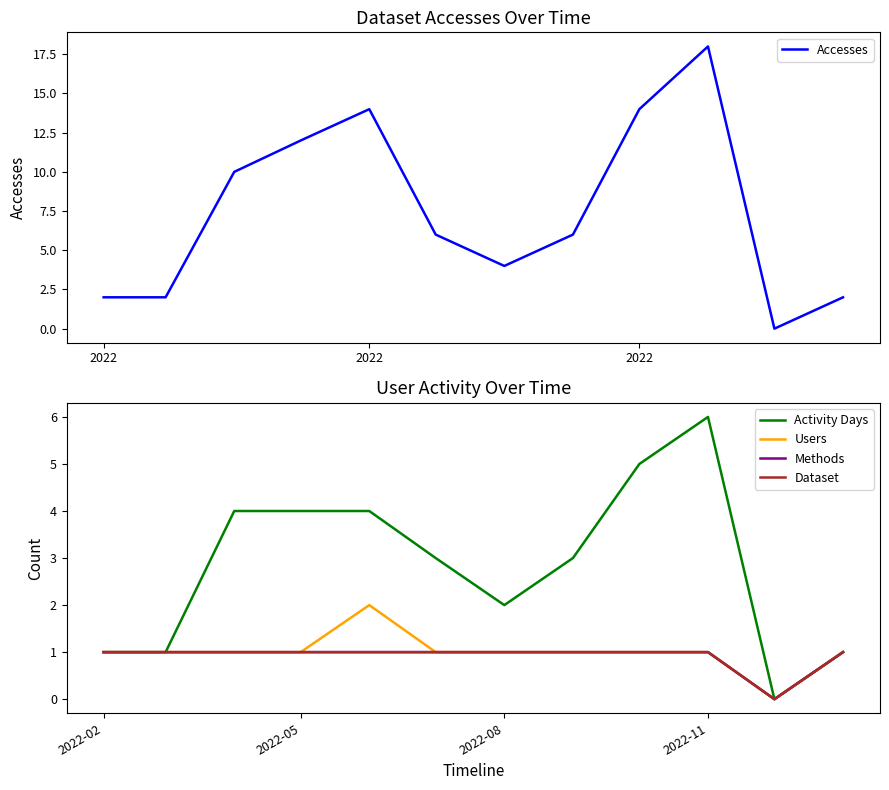

True or false: Users and Methods cross at least once.

False